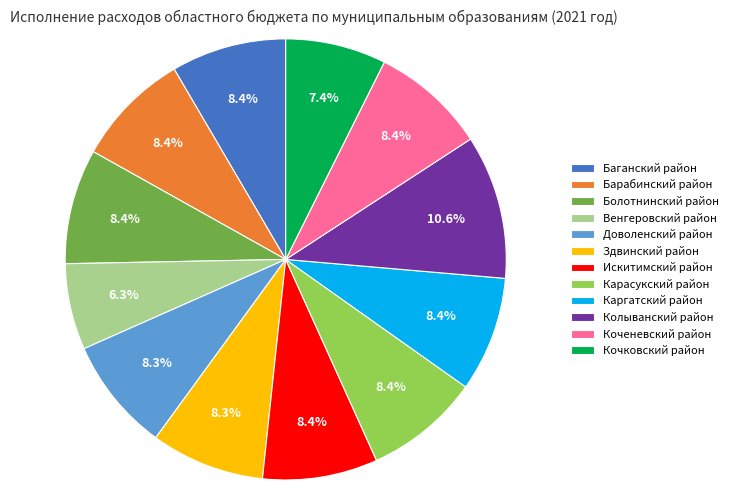

Do Венгеровский район and Колыванский район together represent more than half of the pie?

No